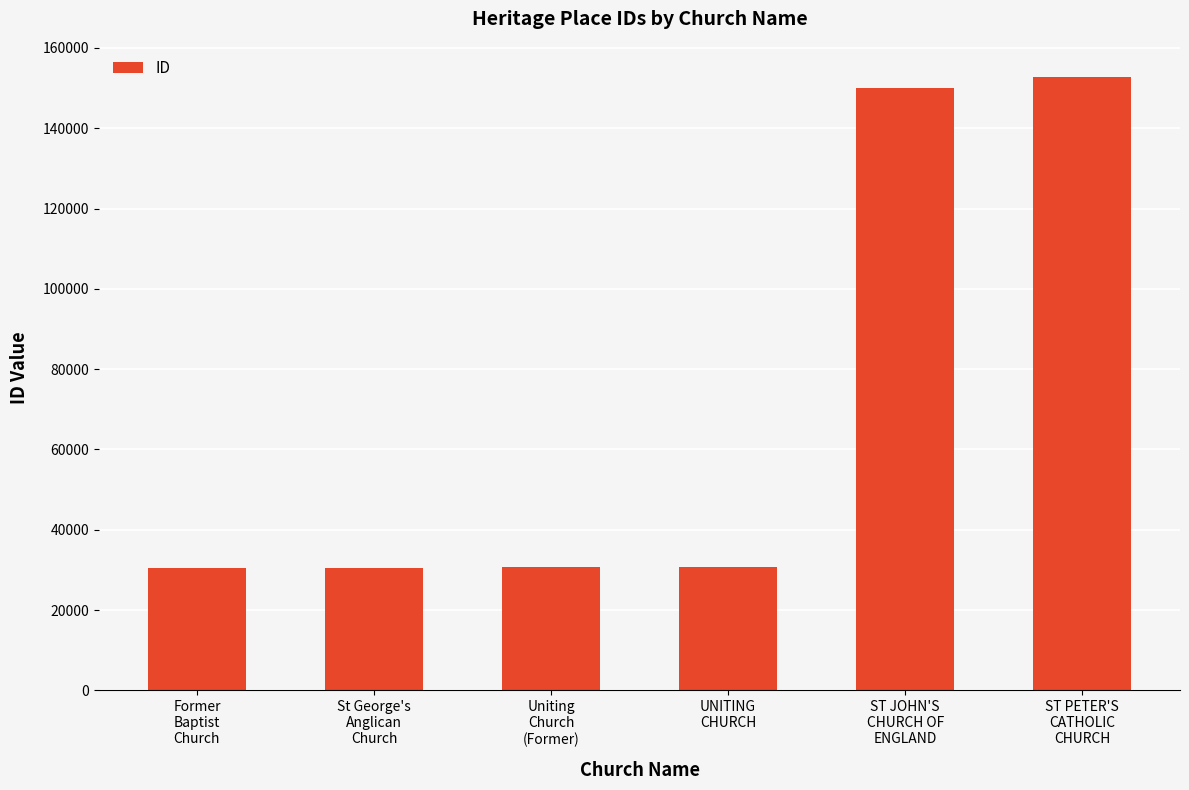

What is the smallest value displayed?

30505